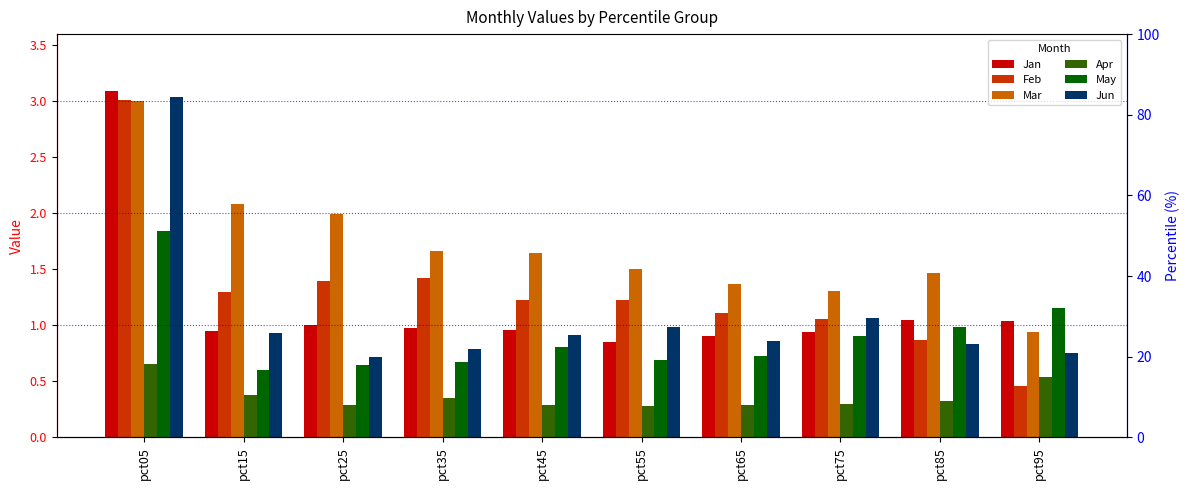

At which label is Apr closest to 0?

pct55